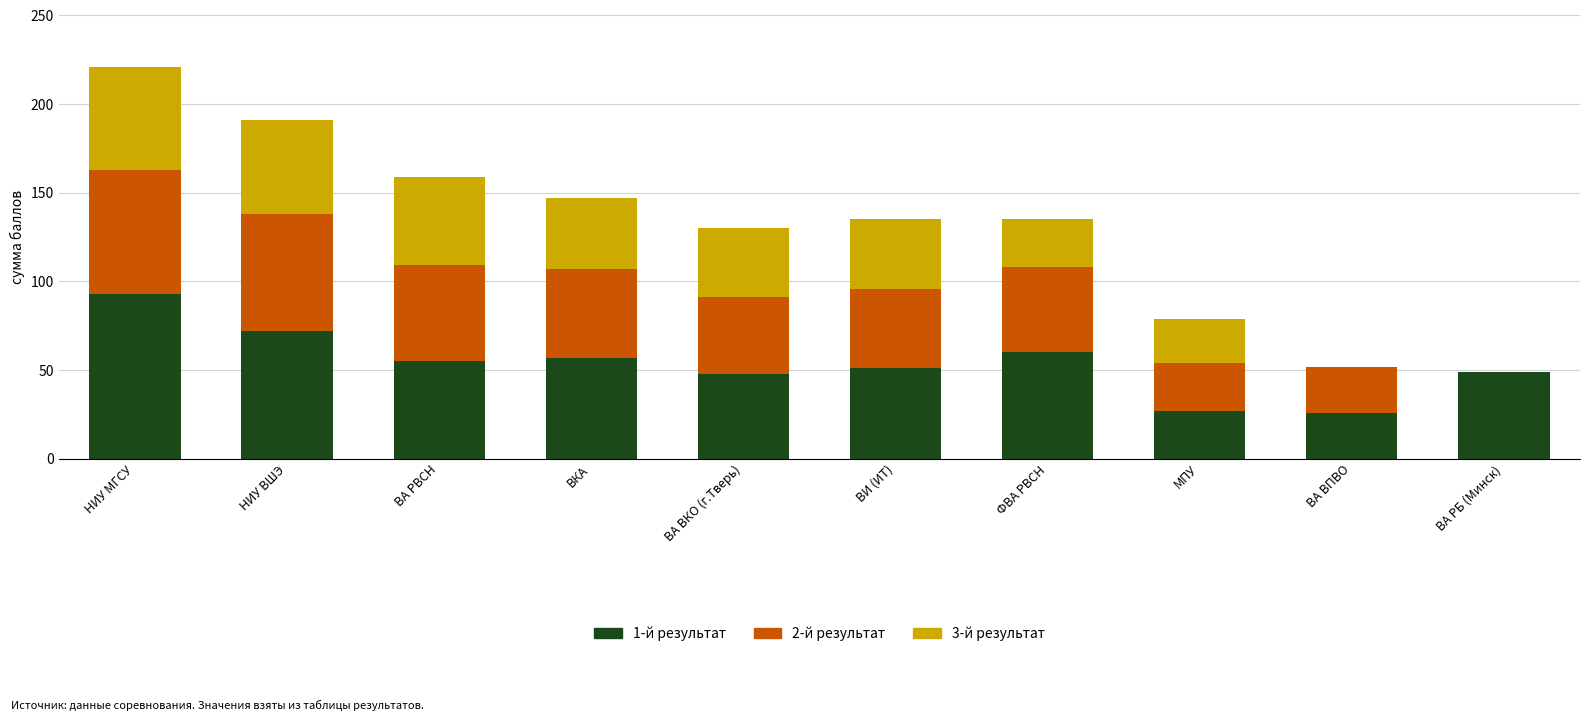

What is the total value across all series at МПУ?

79